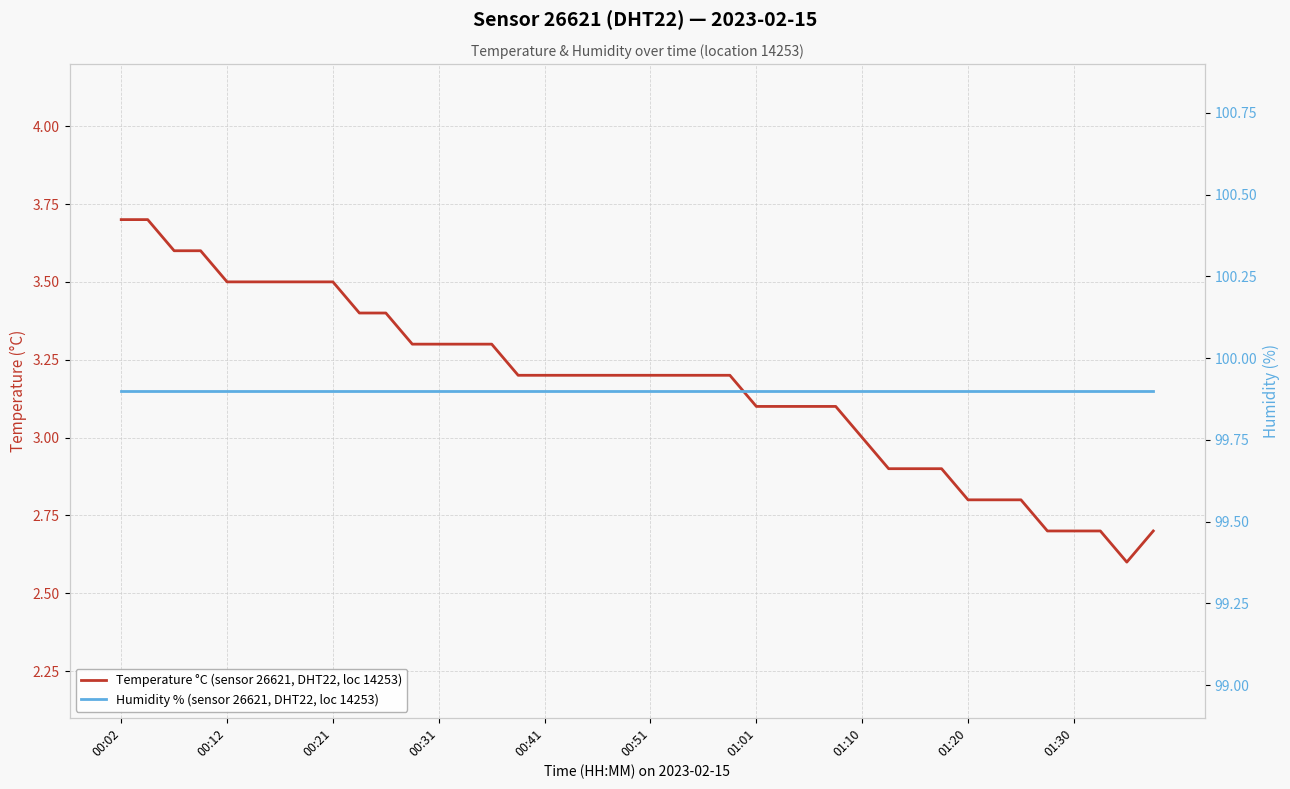

What is the smallest value displayed?

2.6